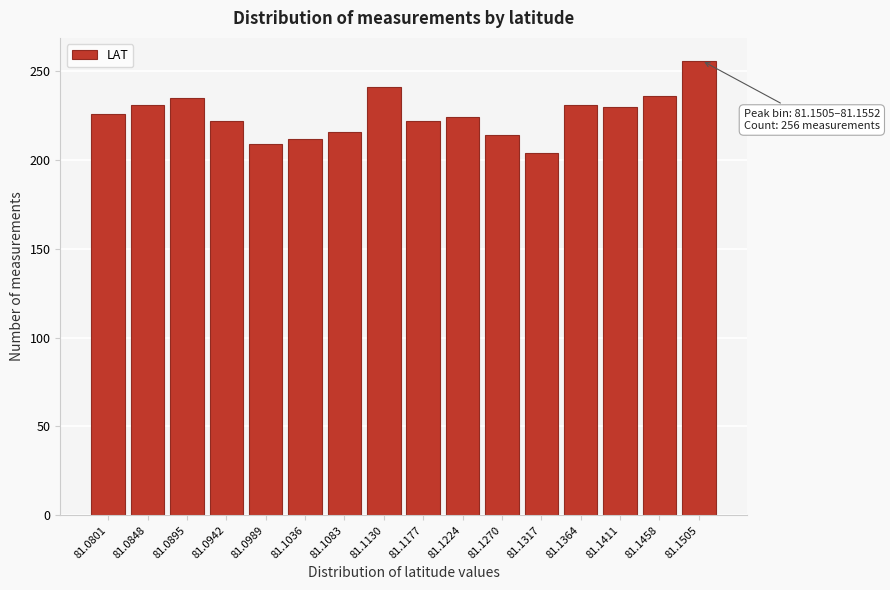

True or false: the data shows 214 at 81.1270.

True